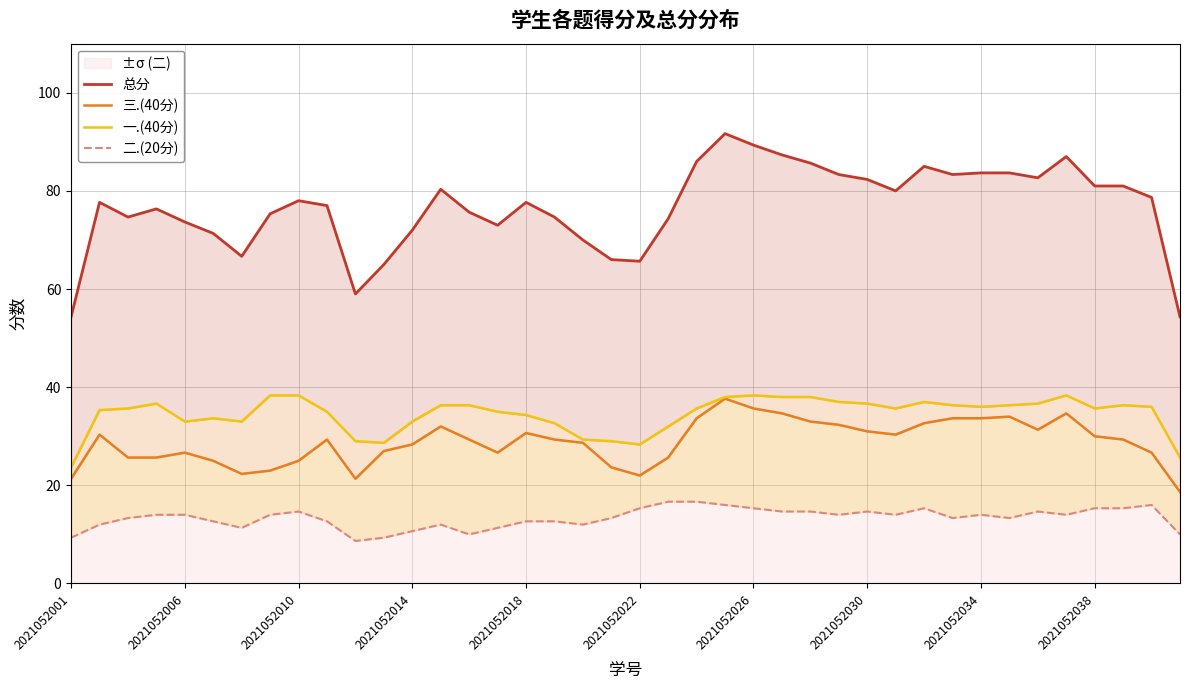

What position from the left is 22?

23